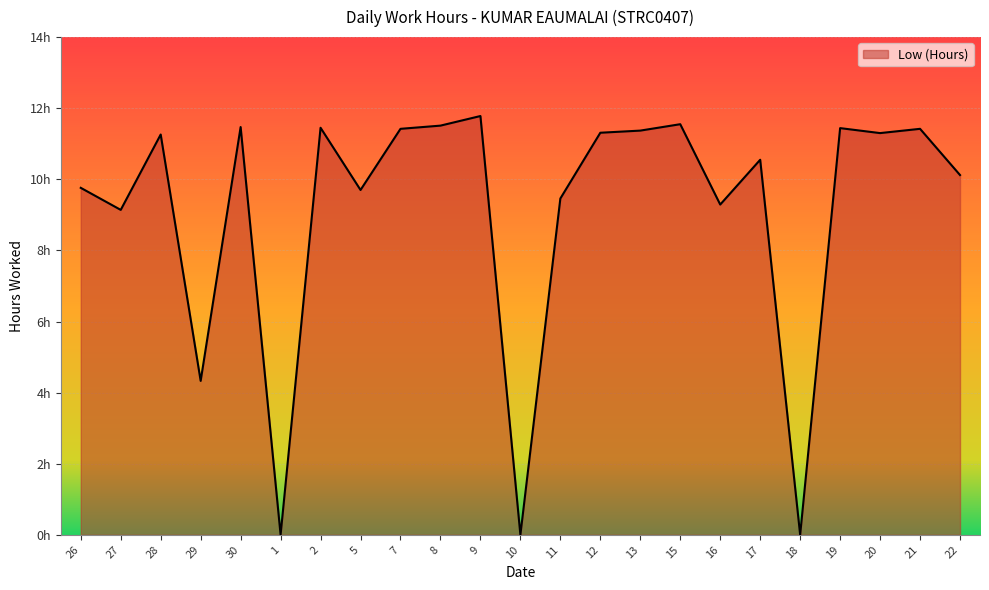

Which has a higher value, 21 or 26?

21